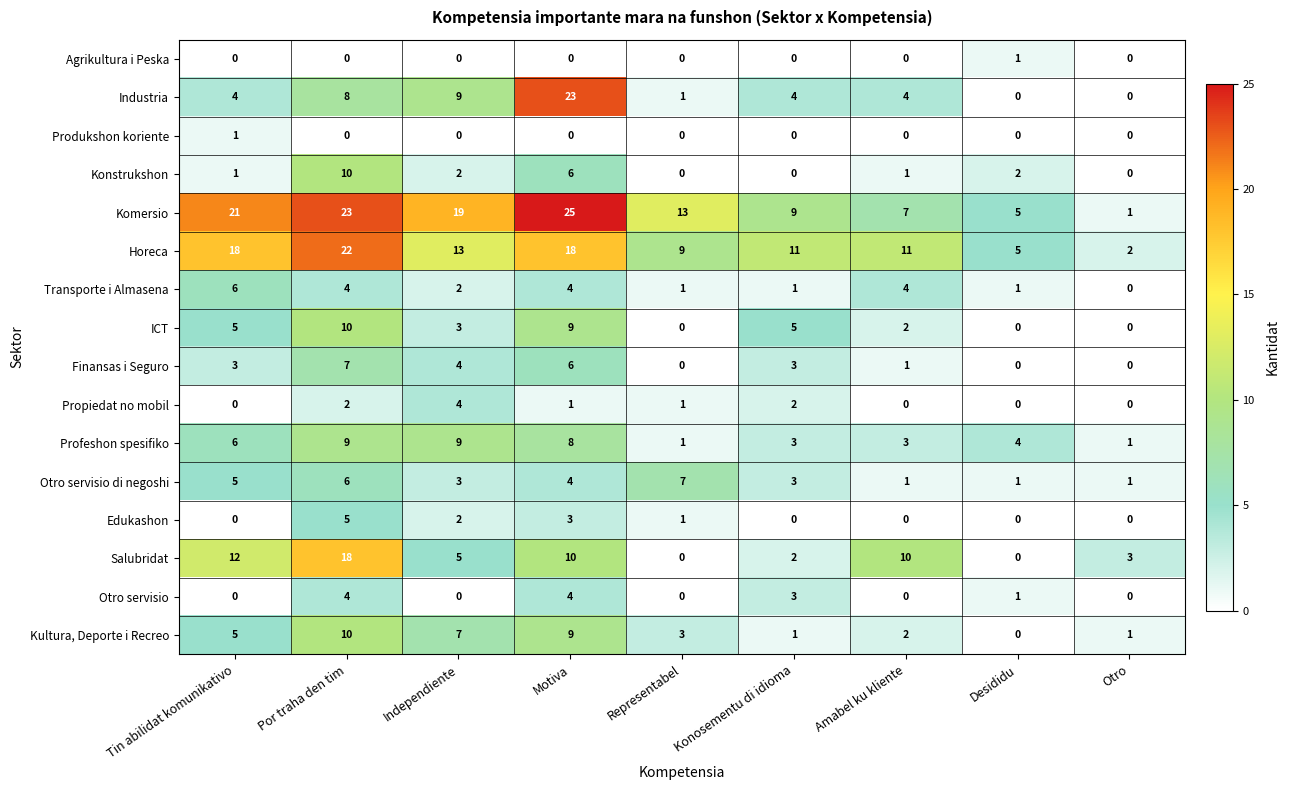

Count the Horeca values in the range 9 to 18.

6